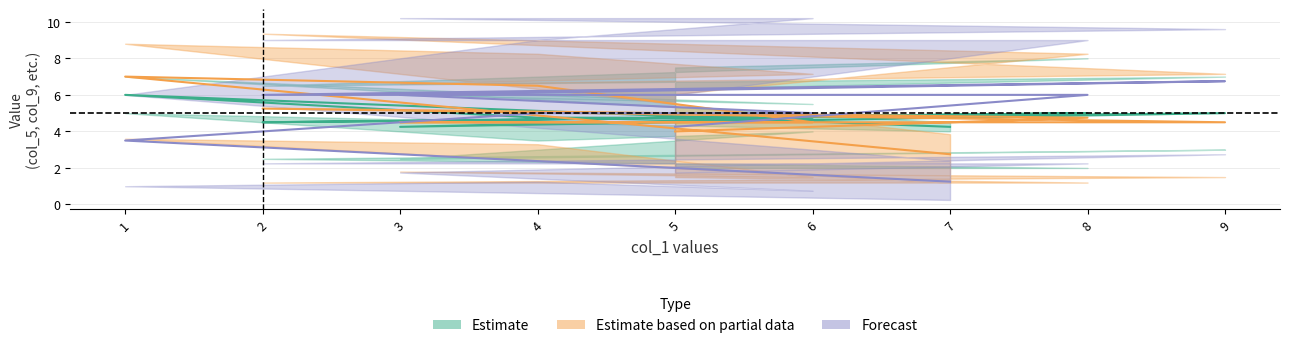

Rank the categories by col_8 value from lowest to highest.

7, 4, 5, 2, 8, 1, 9, 6, 3